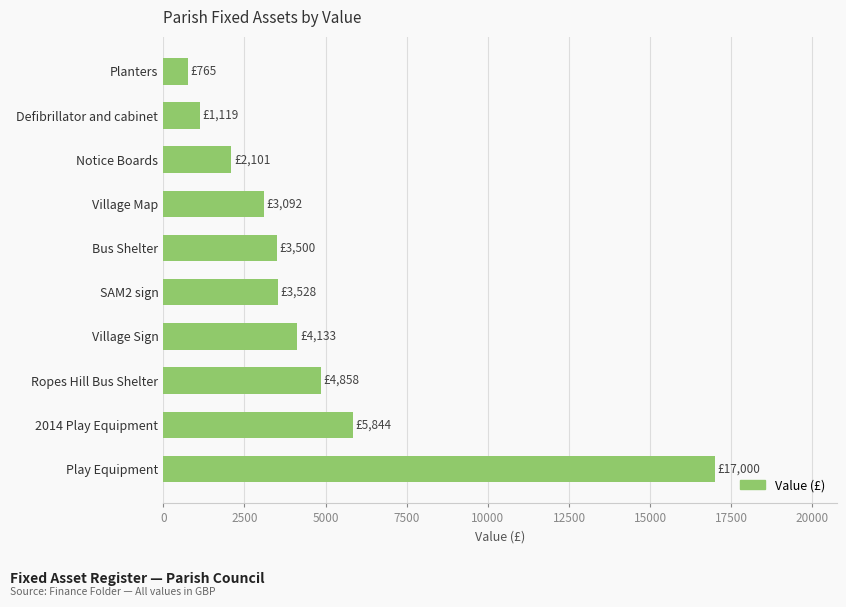

What is the sum of the values at Village Sign and Planters?

4898